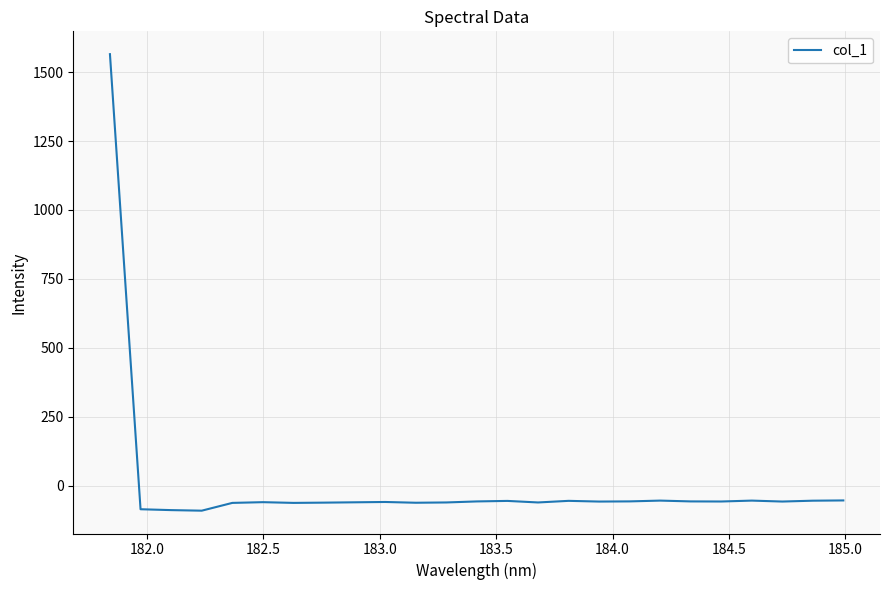

What is the minimum value shown in the chart?

-90.4